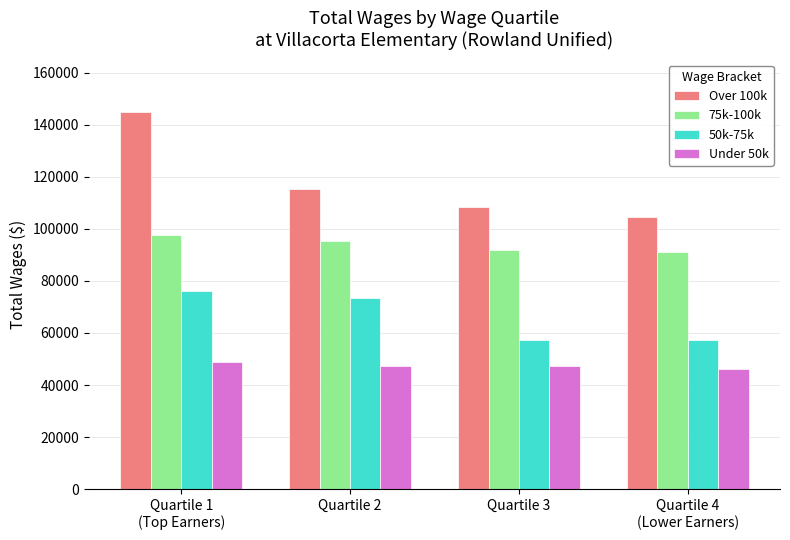

The Under 50k series shows 47243 at Quartile 2. True or false?

True